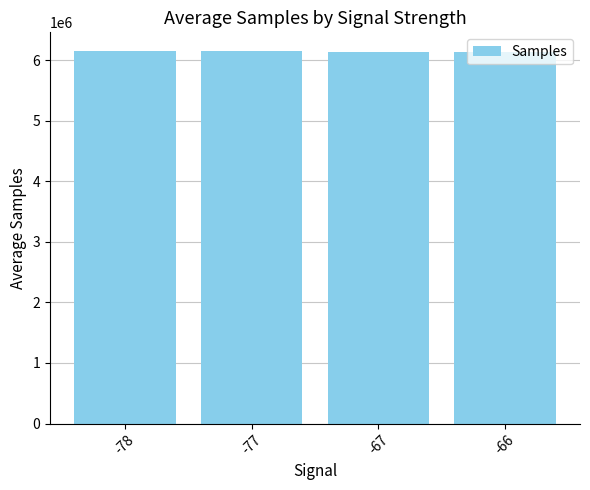

What is the ratio of the value at -67 to the value at -78?

1.0